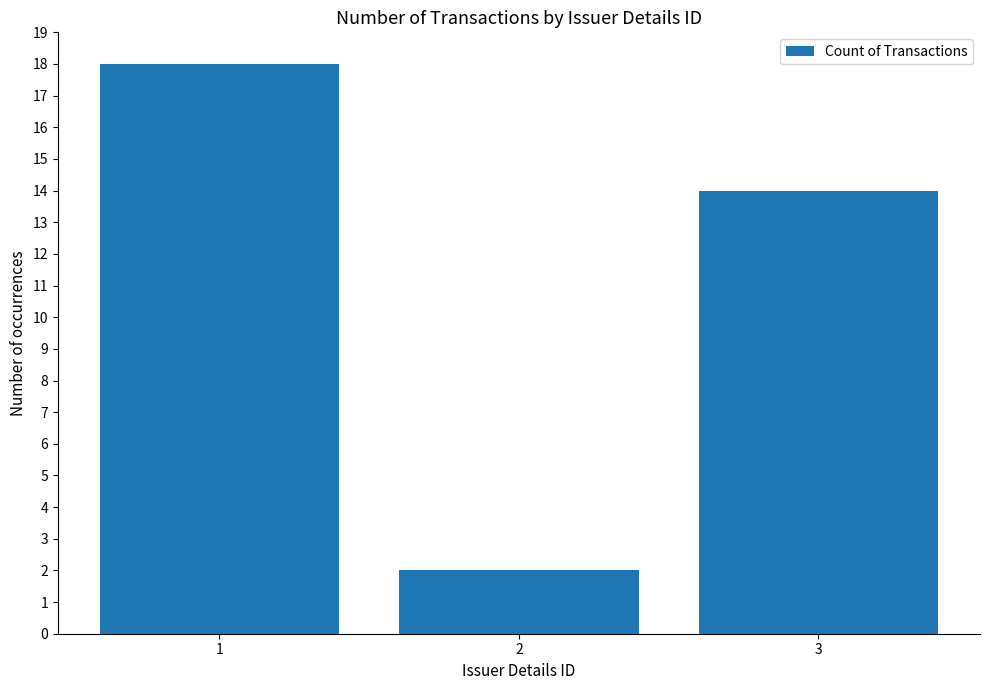

What is the change in value from 2 to 3?

+12